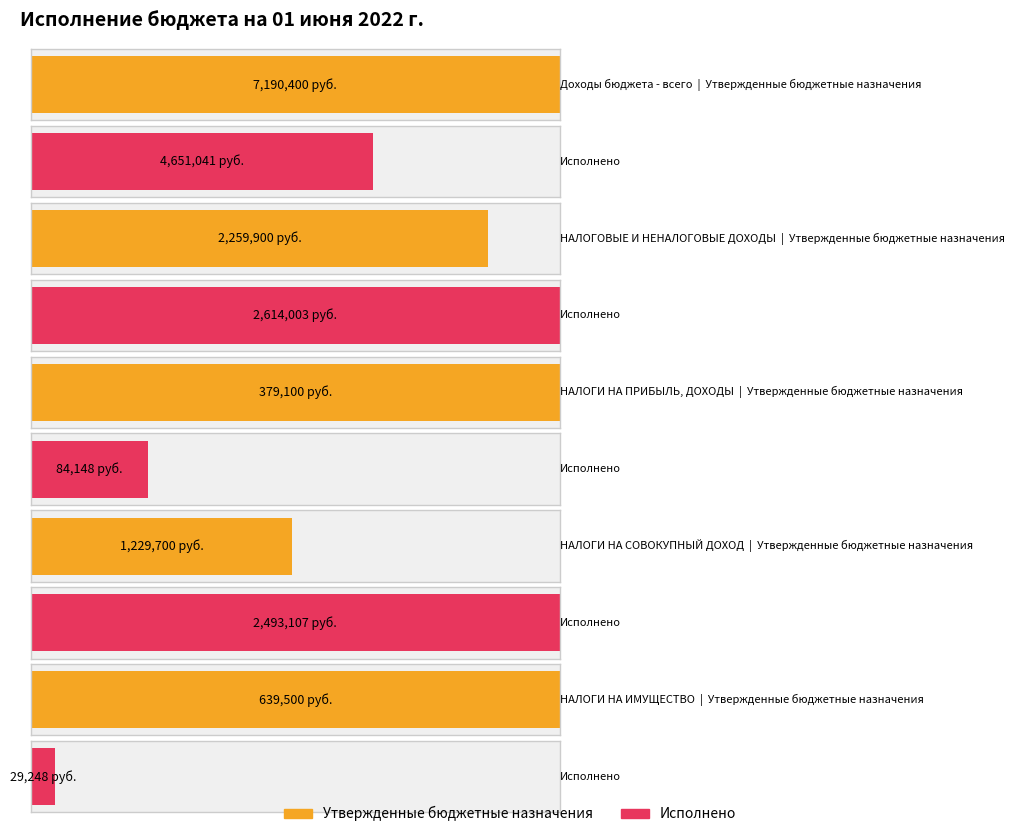

How many bars are there in each group?

2